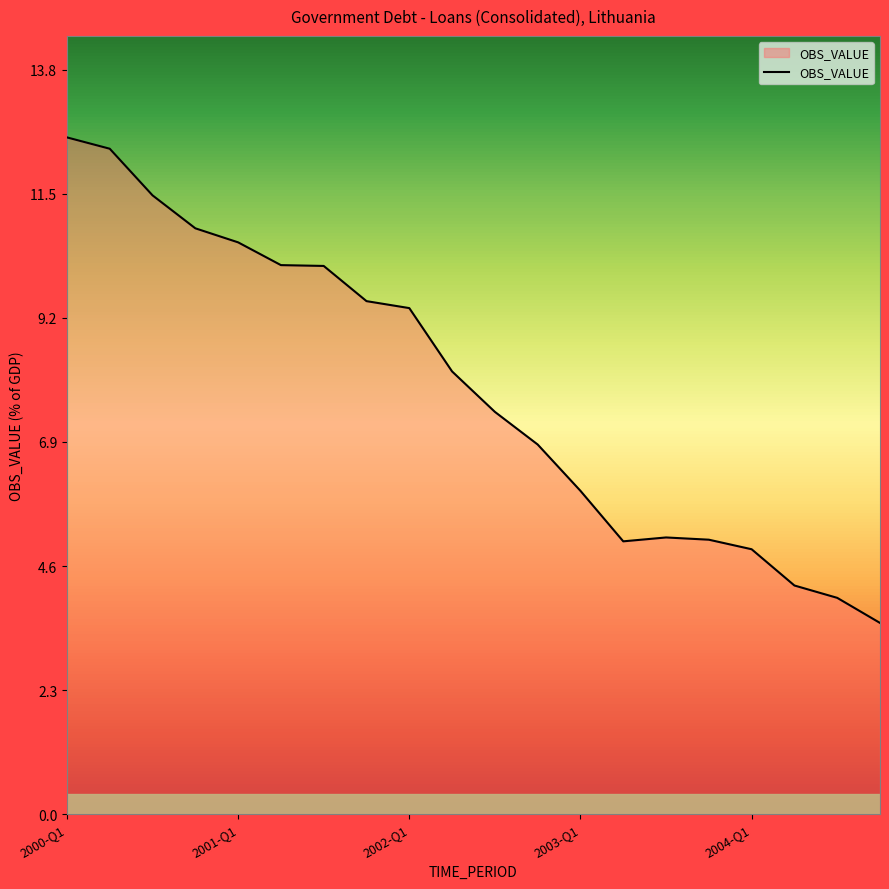

What is the difference between the maximum and minimum values?

9.0